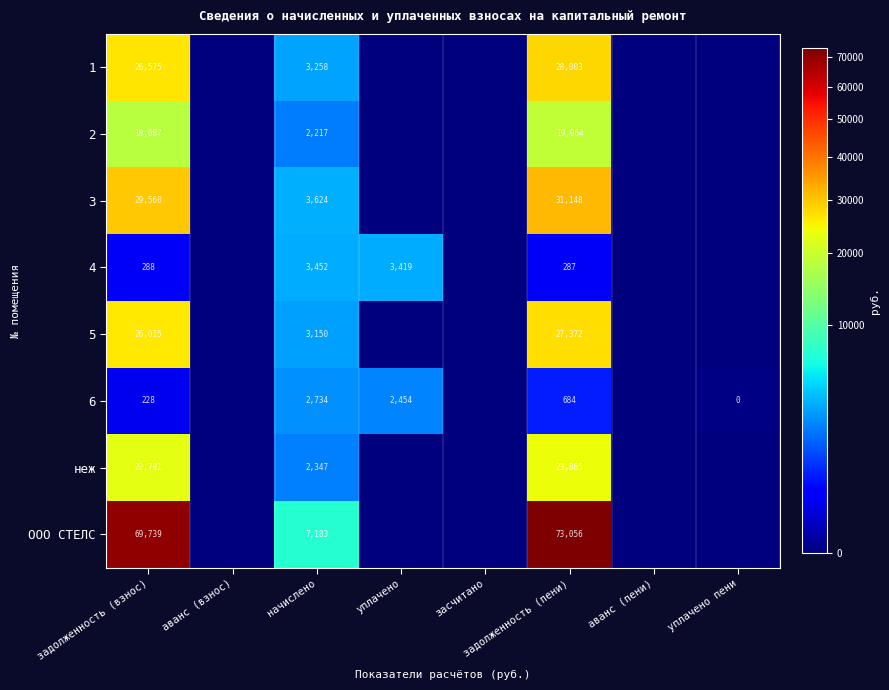

Is the value of 4 at задолженность (взнос) greater than the value of неж at задолженность (взнос)?

No